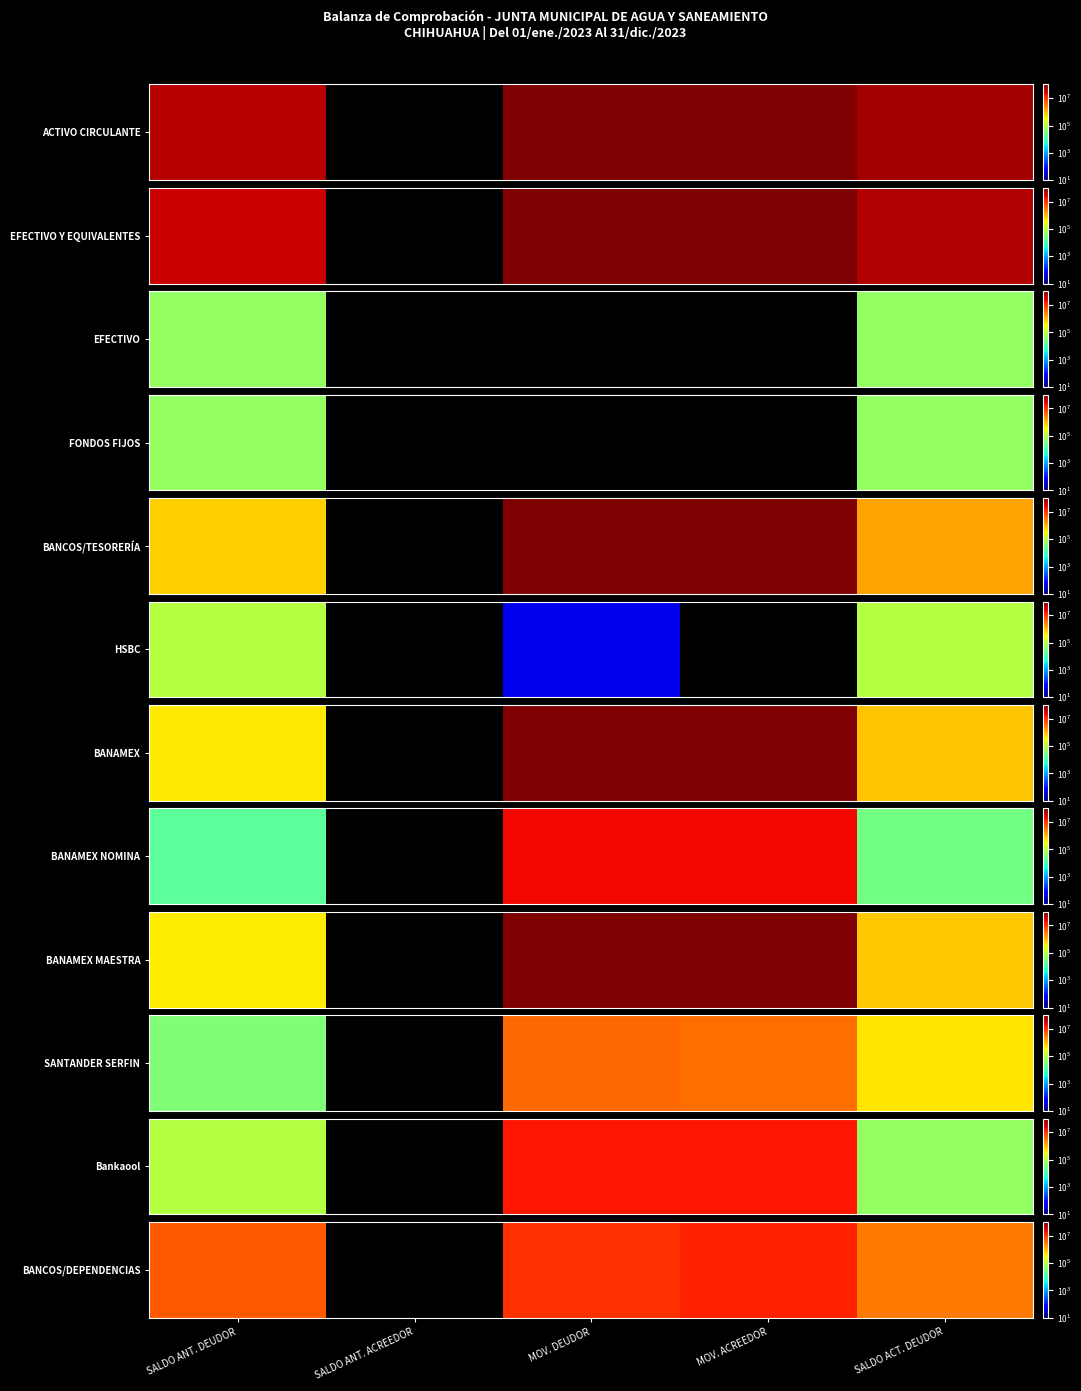

What is the difference between the second highest and minimum values?

5172618.0